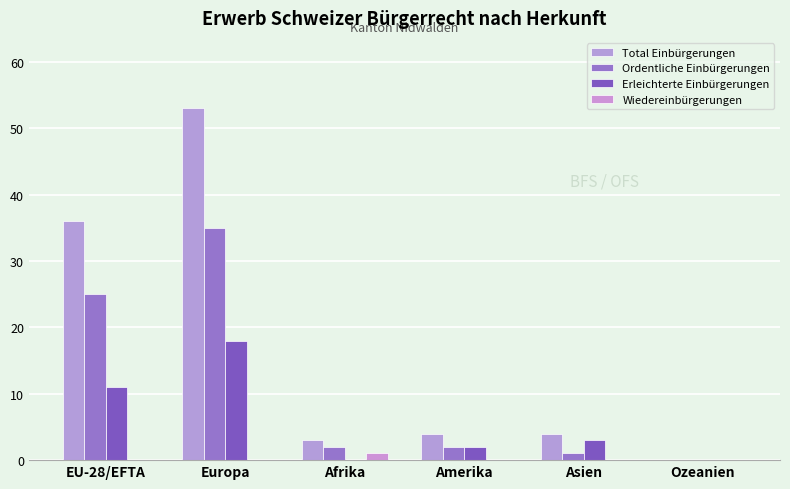

How many values in Total Einbürgerungen are above zero?

5